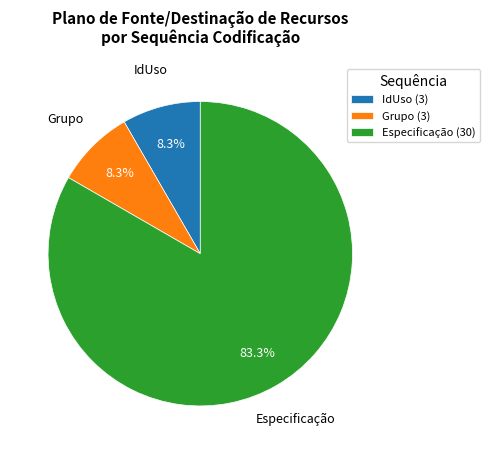

Combined, do Especificação and IdUso account for over 50%?

Yes